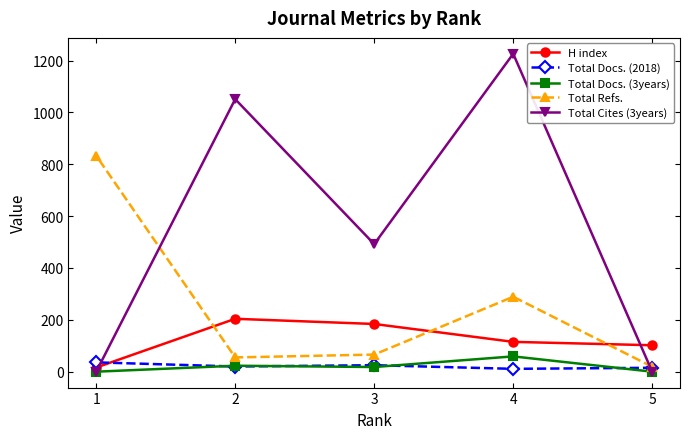

What is the total value across all series at 3?

785